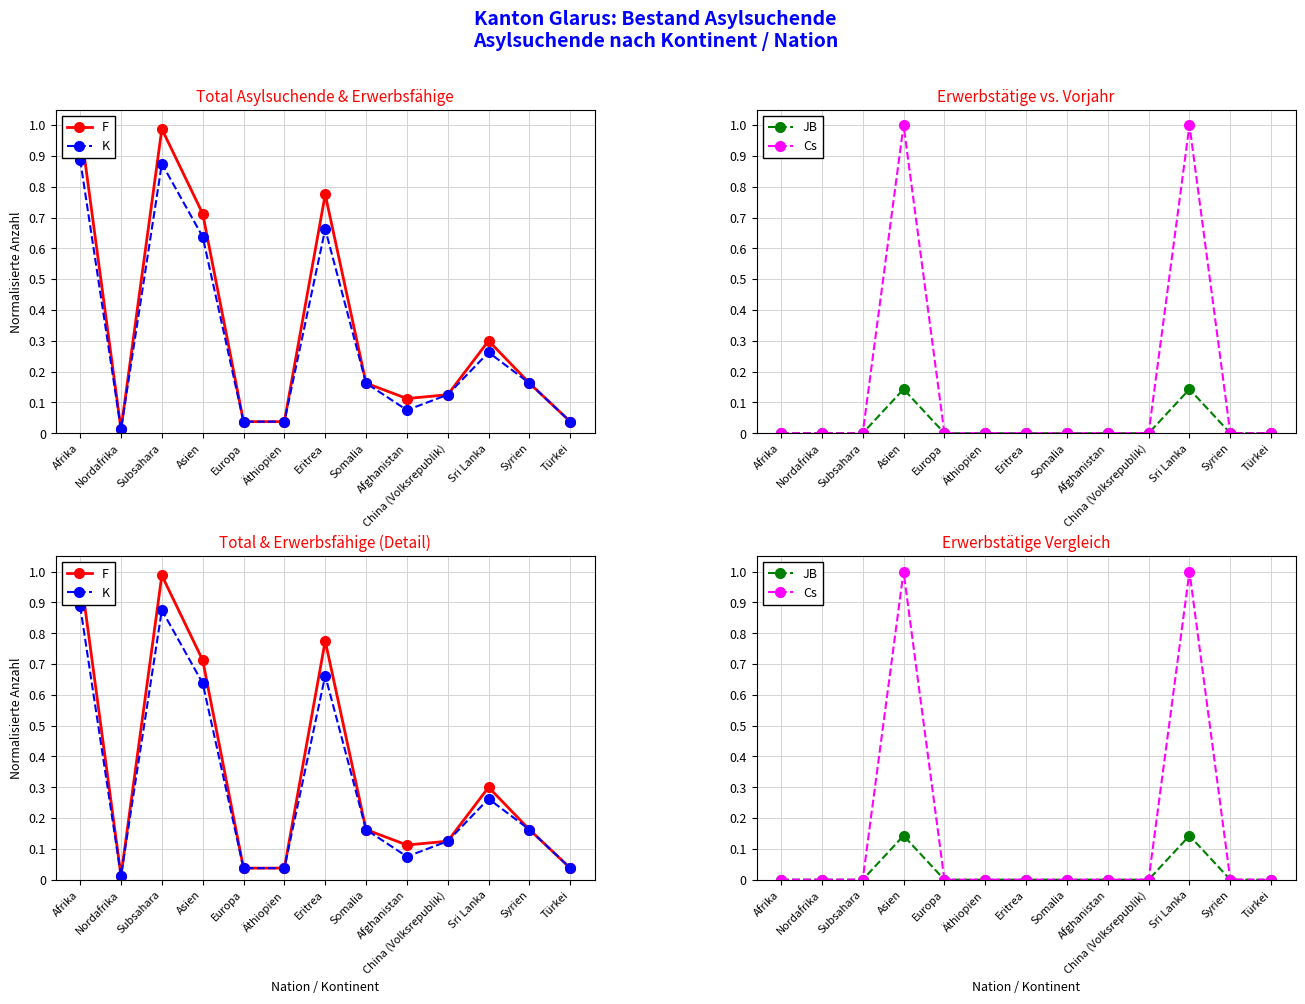

What is the greatest value displayed?

1.0